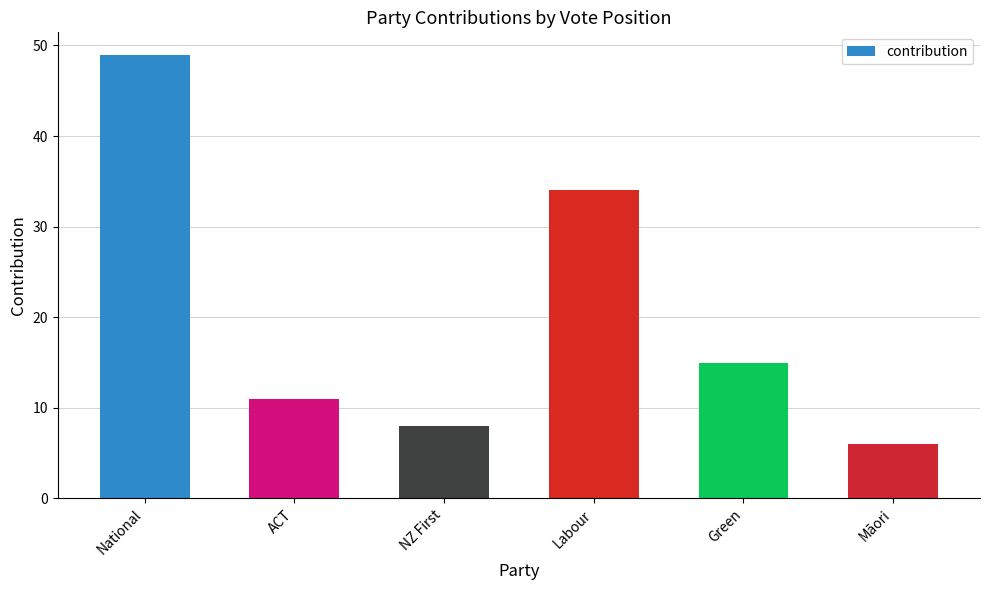

List the labels in order of value, smallest first.

Māori, NZ First, ACT, Green, Labour, National